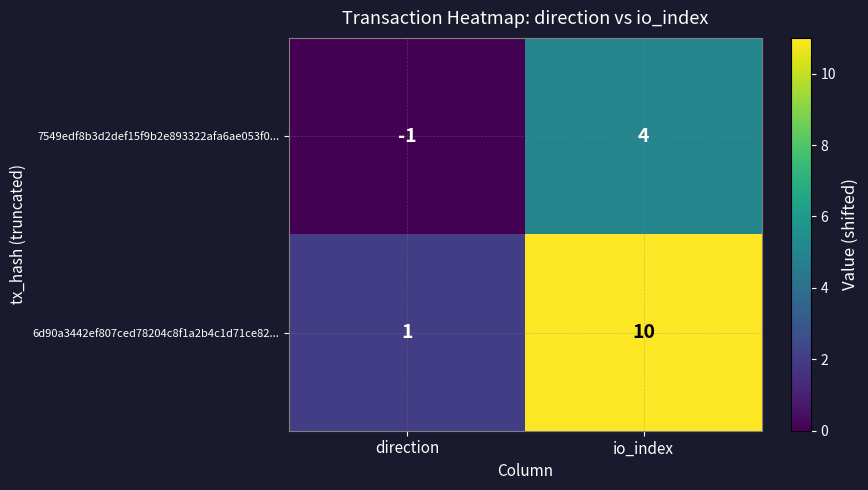

Which series has the widest spread of values?

6d90a3442ef807ced78204c8f1a2b4c1d71ce82...